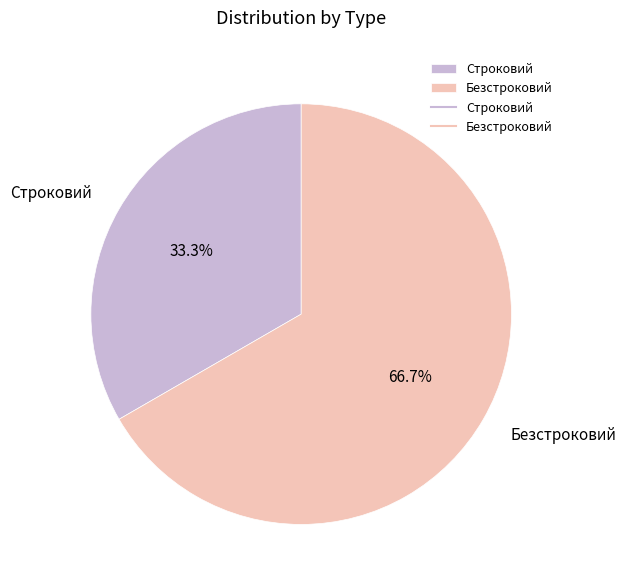

Is there a majority slice in this chart?

Yes